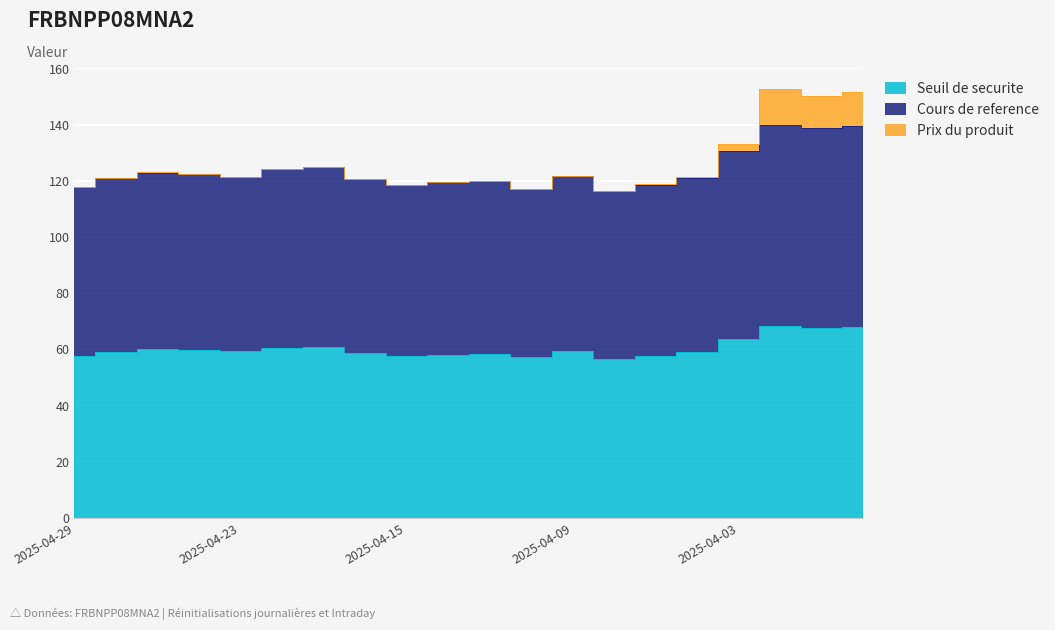

Which has a higher value, 2025-04-11 or 2025-04-09?

2025-04-09